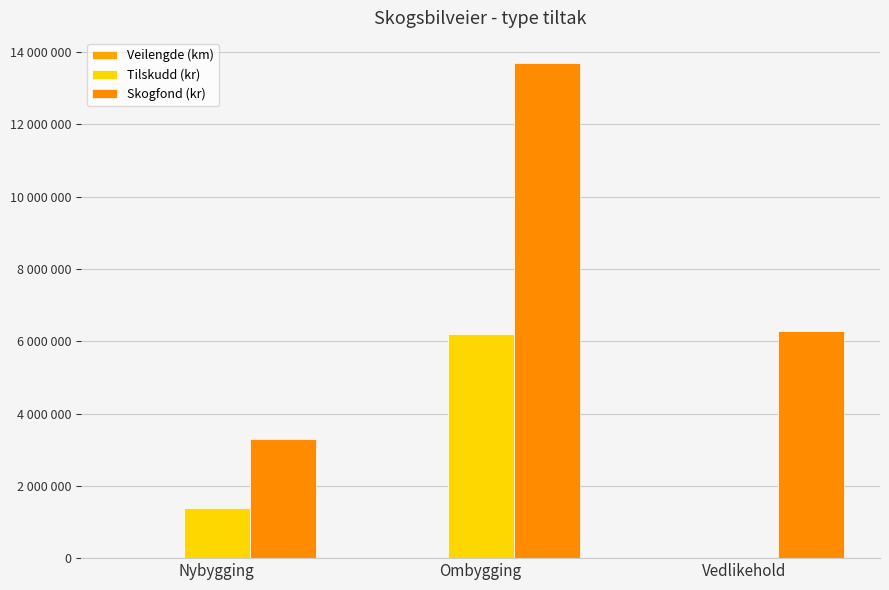

Count the Tilskudd (kr) values in the range 0 to 6186000.

3